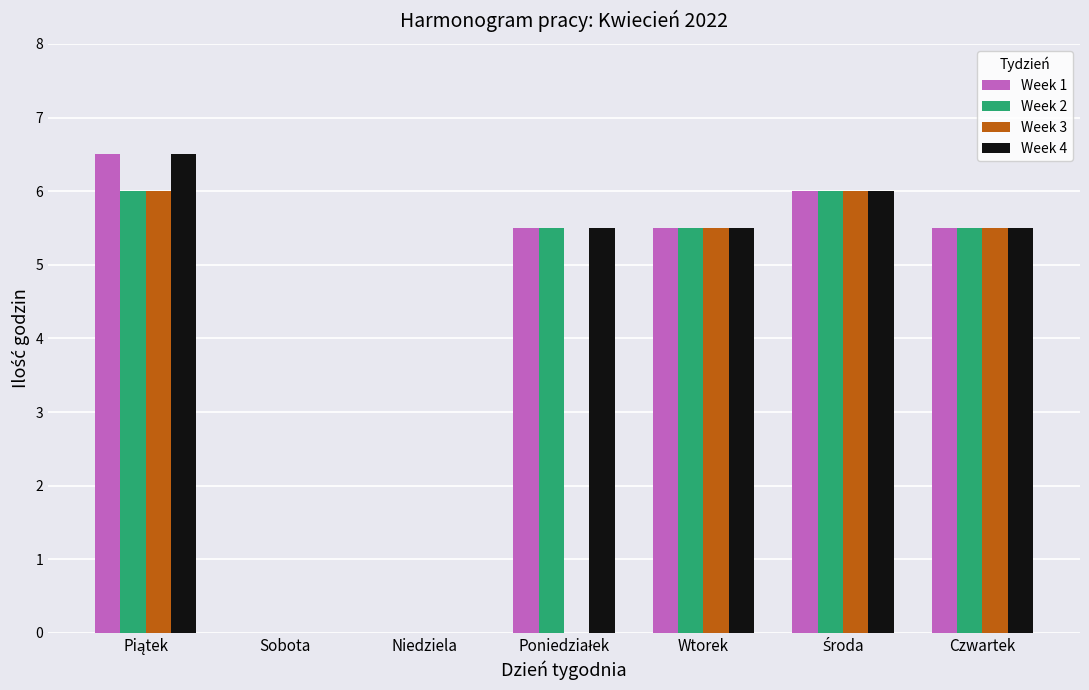

What is the sum of all Week 3 values?

23.0